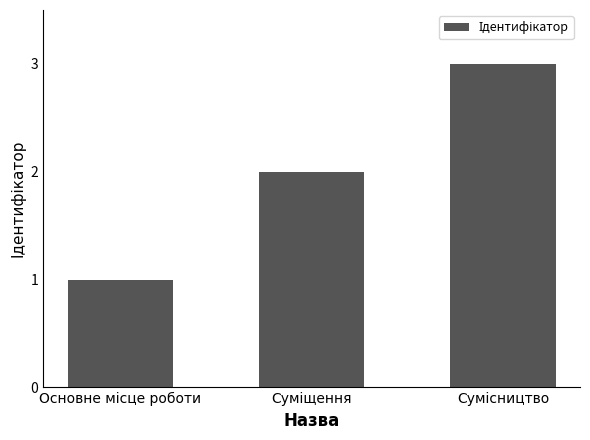

How many bars are there in total?

3